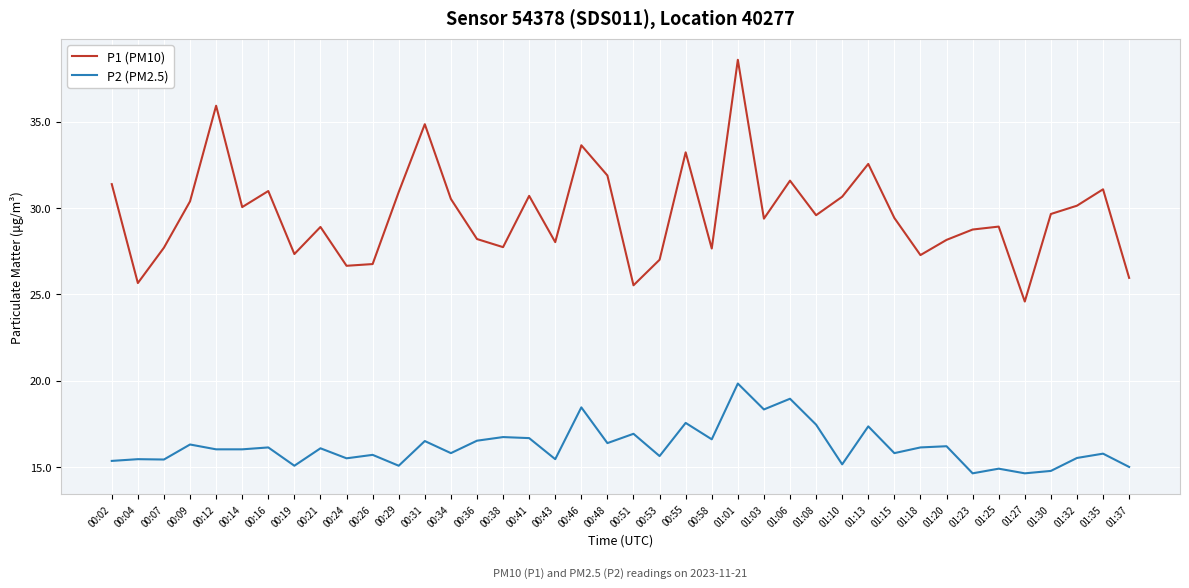

At which category is the sum across all series the highest?

01:01